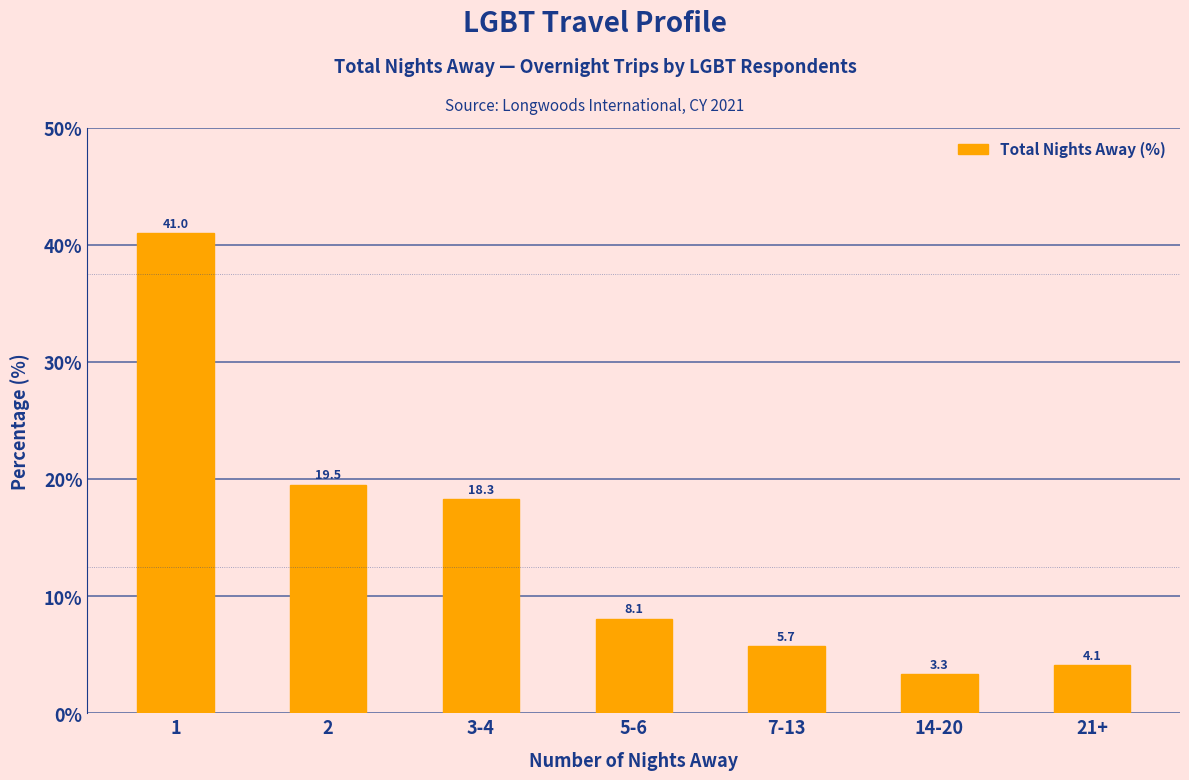

Reading left to right, transcribe all the data shown in this chart.

1=41.0	2=19.5	3-4=18.3	5-6=8.1	7-13=5.7	14-20=3.3	21+=4.1